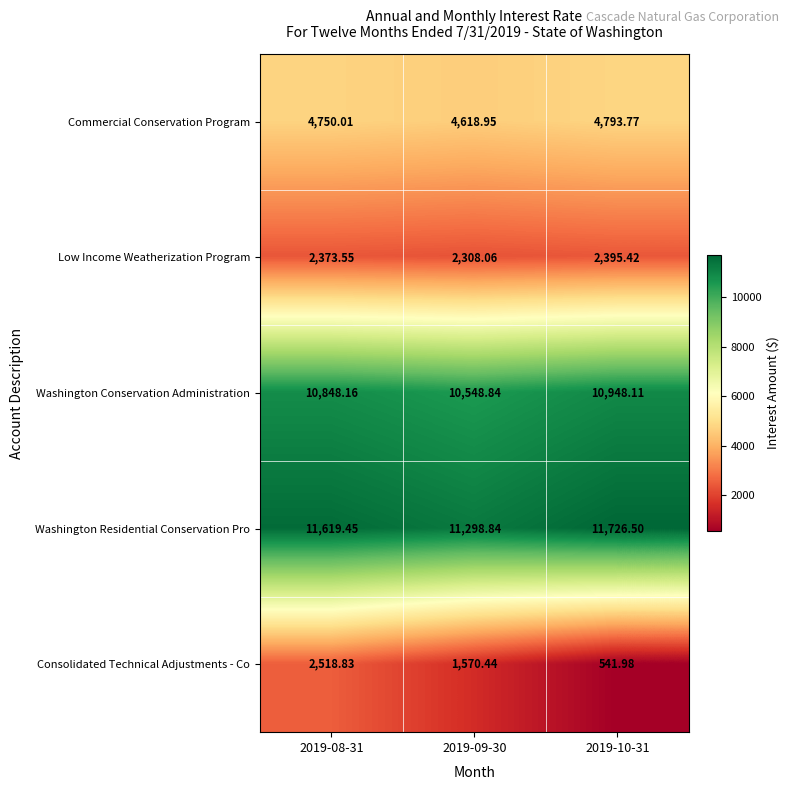

Count the number of data series in this chart.

5